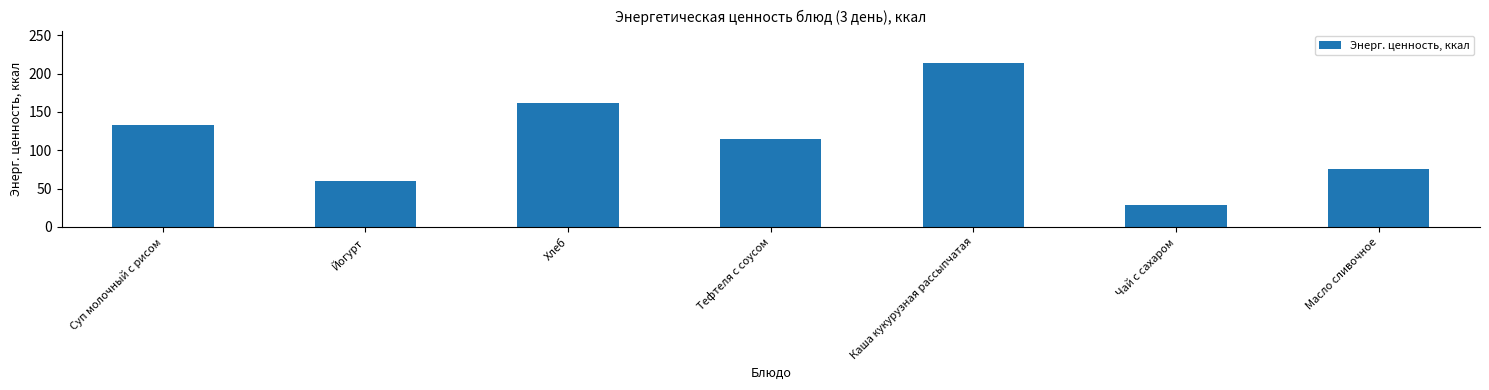

Which has a higher value, Суп молочный с рисом or Чай с сахаром?

Суп молочный с рисом